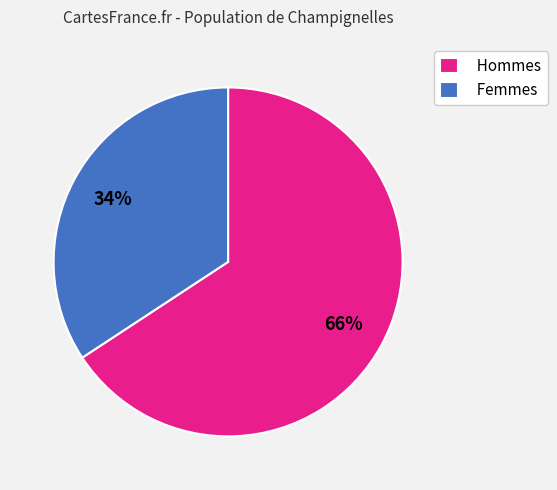

To the nearest percent, what is the average slice percentage?

50%